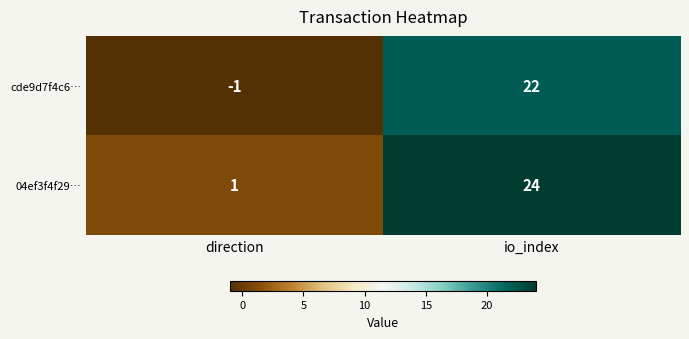

The value of 04ef3f4f29… at direction is 1. True or false?

True